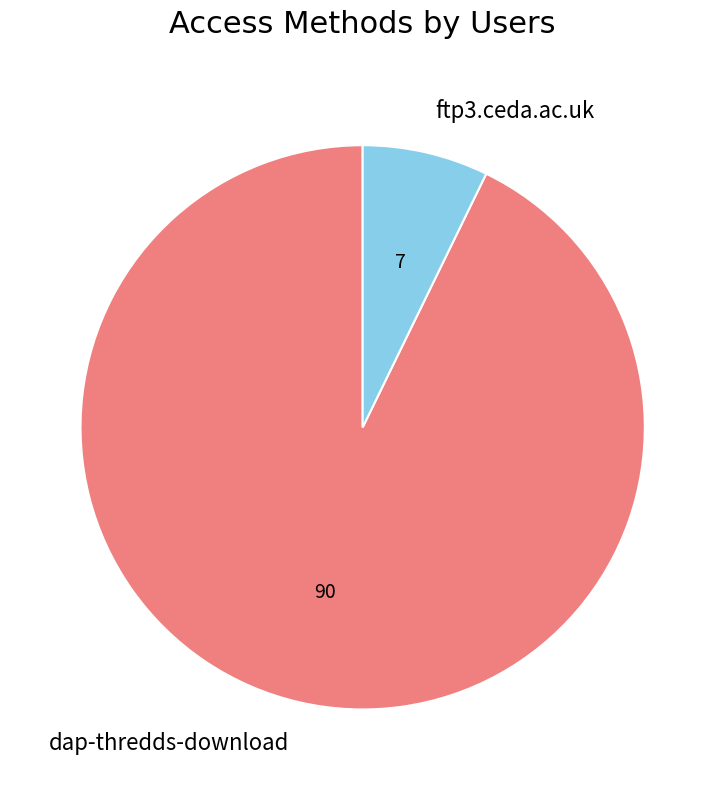

Is the sum of ftp3.ceda.ac.uk and dap-thredds-download greater than half?

Yes